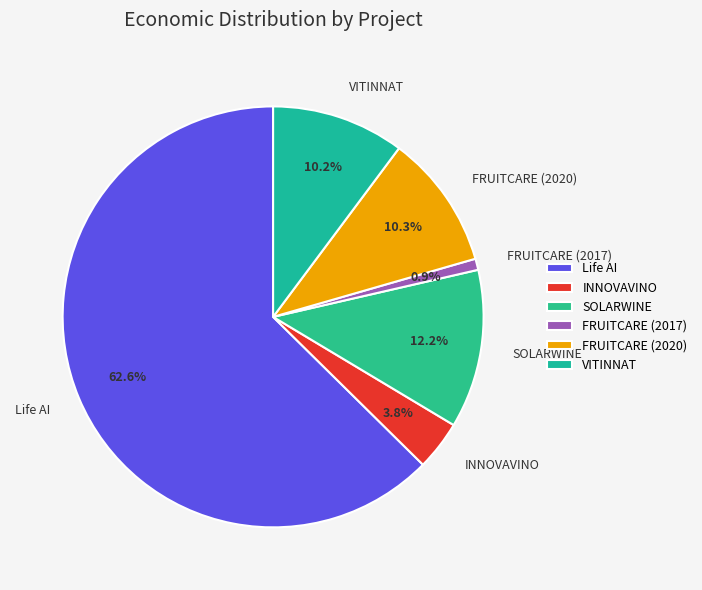

To the nearest percent, what percentage of the pie is INNOVAVINO?

4%